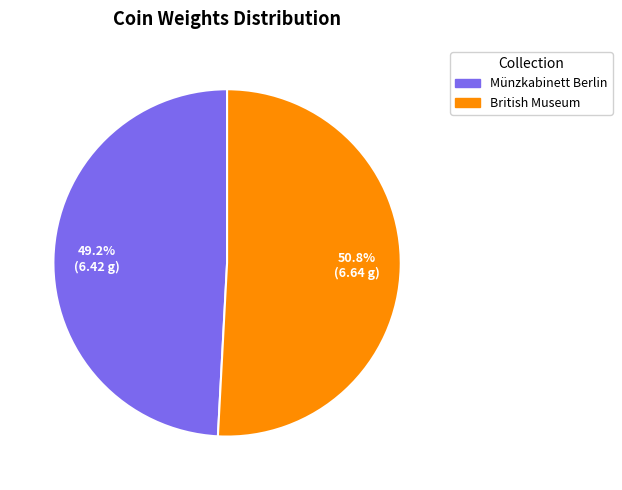

The British Museum slice represents 37% of the pie. True or false?

False